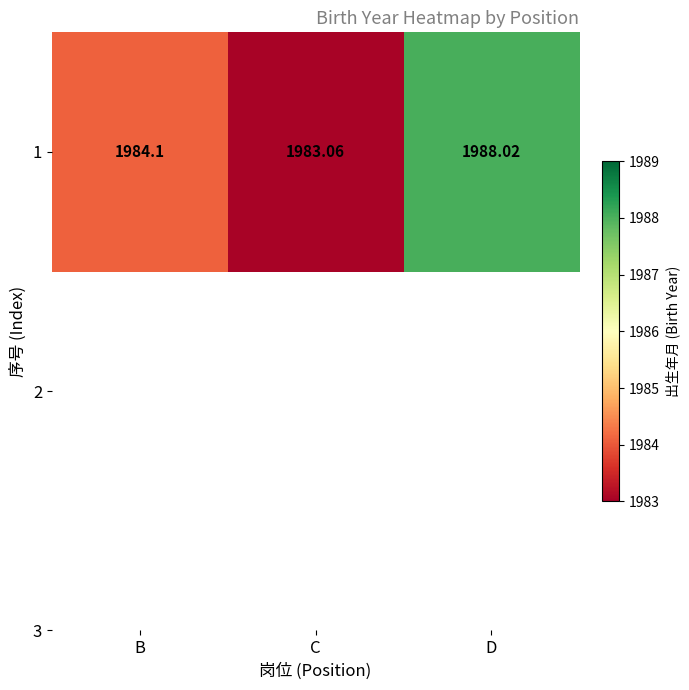

Reading left to right, list all the values displayed in this chart.

1984.1	1983.1	1988.0